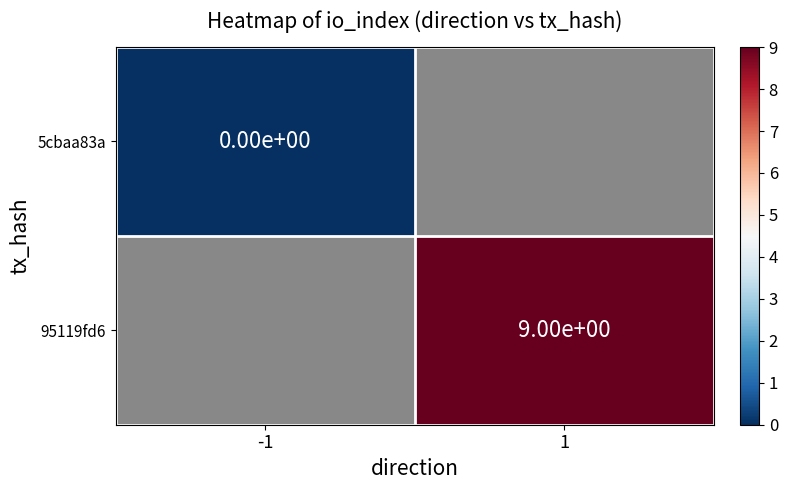

The 95119fd6 series shows 9 at 1. True or false?

True